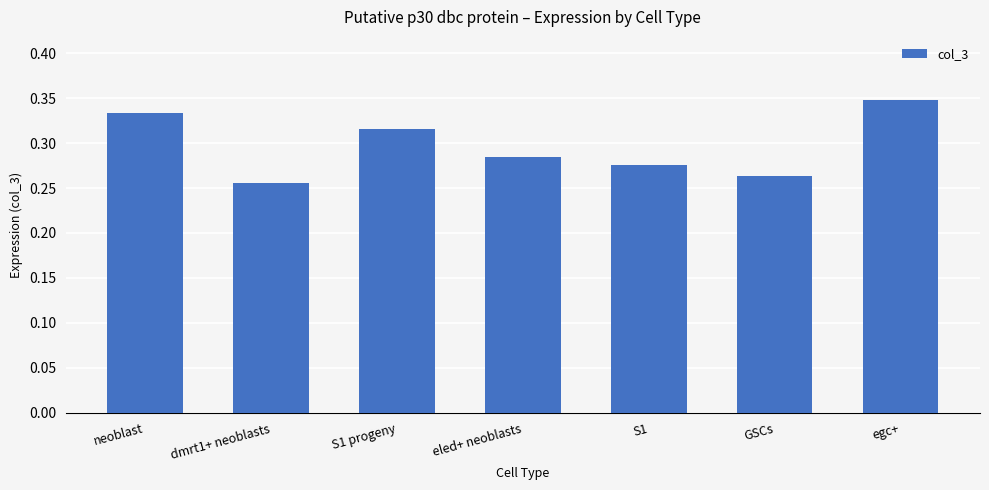

What is the label of the 2nd bar from the right?

GSCs